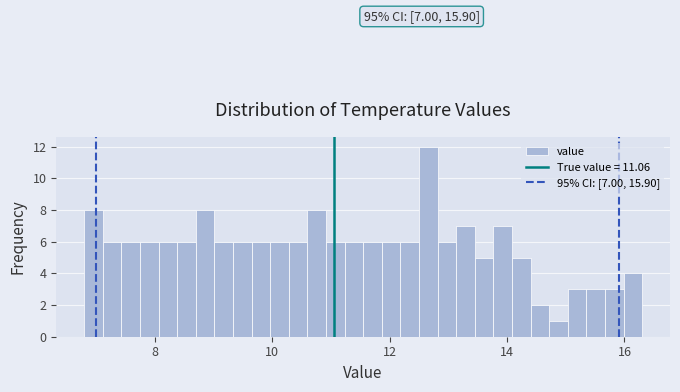

Read against the x-axis, roughly where is the centre of the tallest bar?

12.6